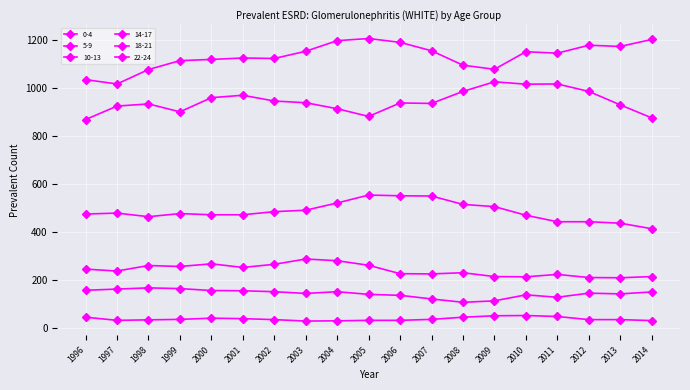

How many data points in 14-17 are less than 477?

9